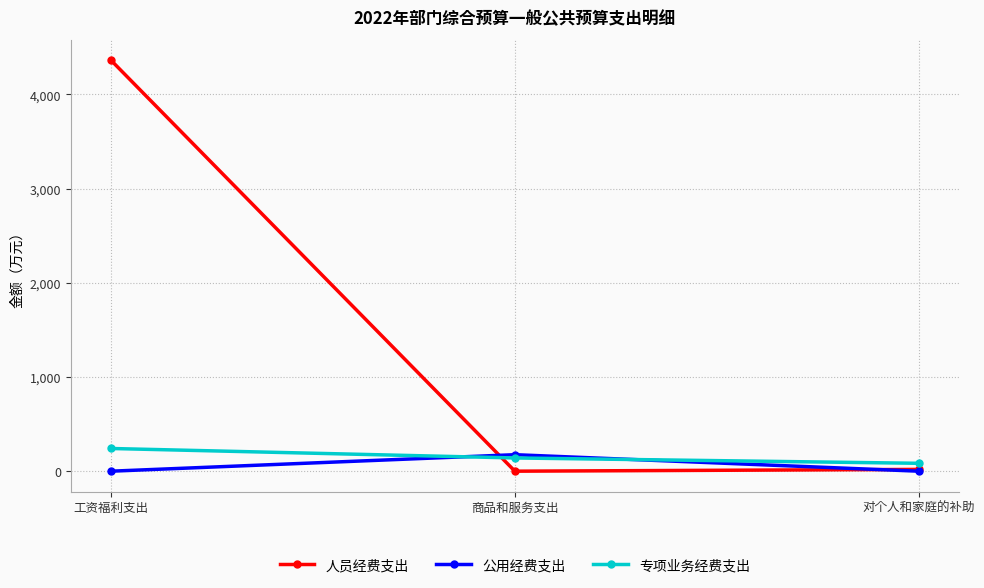

What is the difference between the highest and lowest values at 工资福利支出?

4360.8